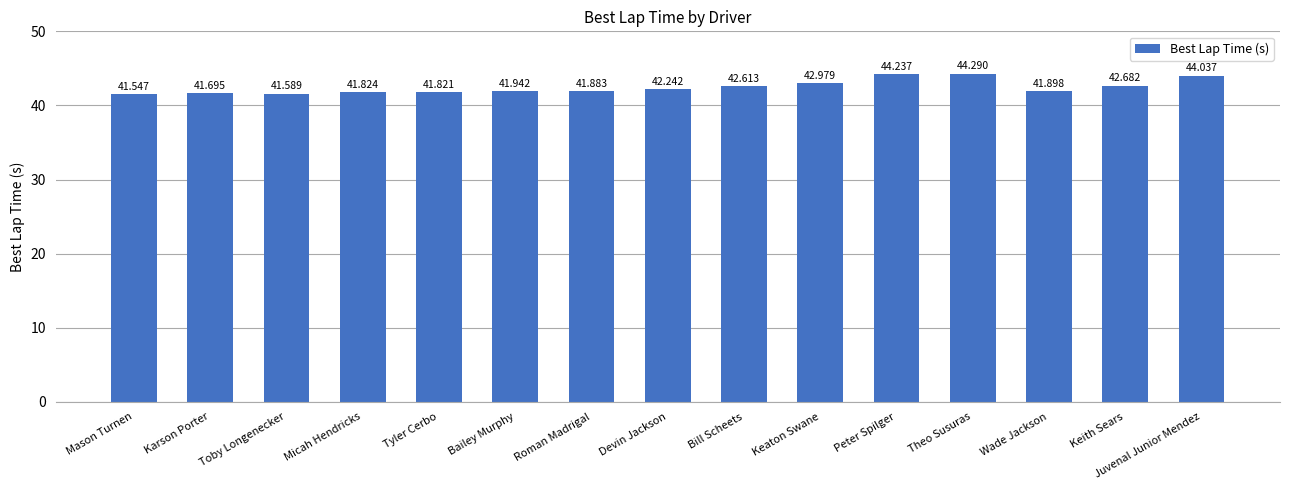

What is the difference between the maximum and minimum values?

2.7